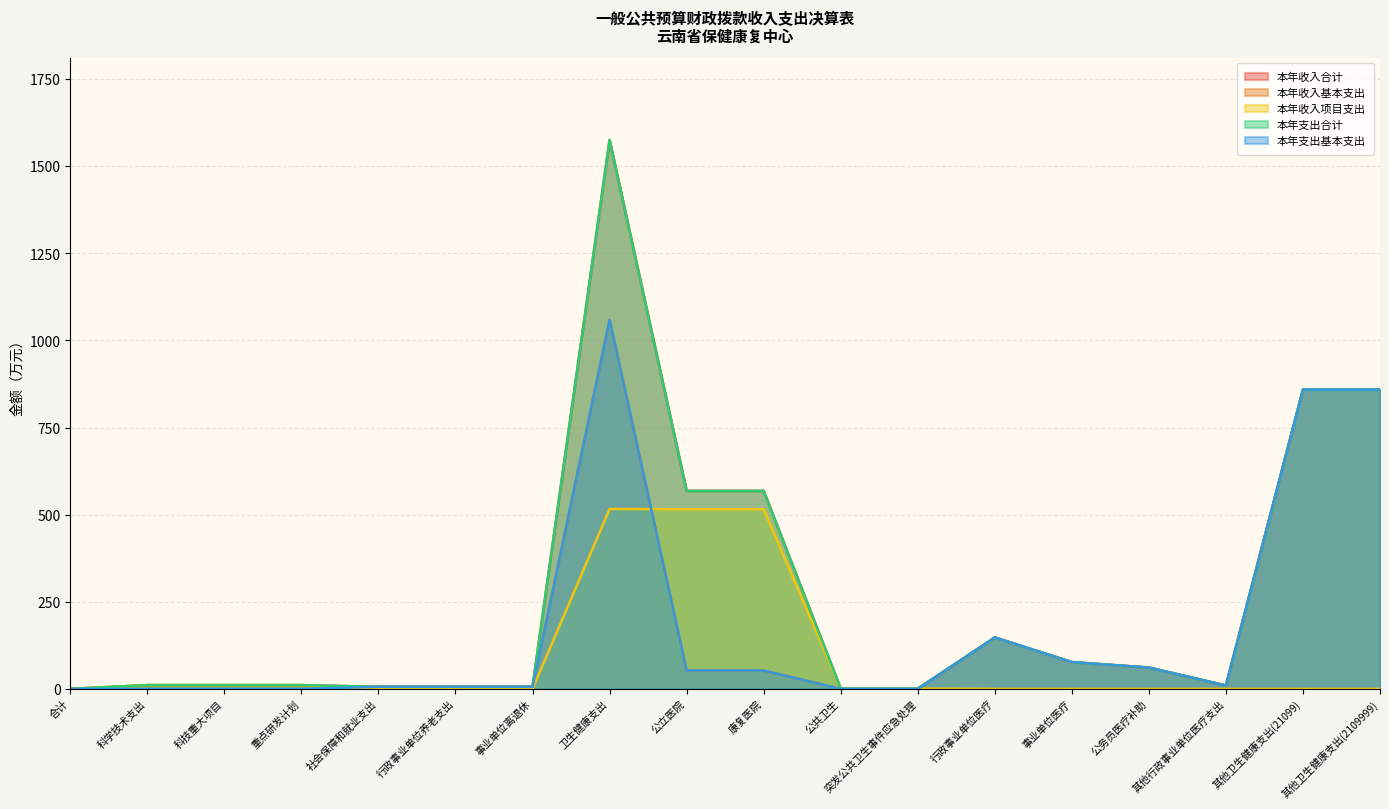

Which category has the lowest value across all series?

合计